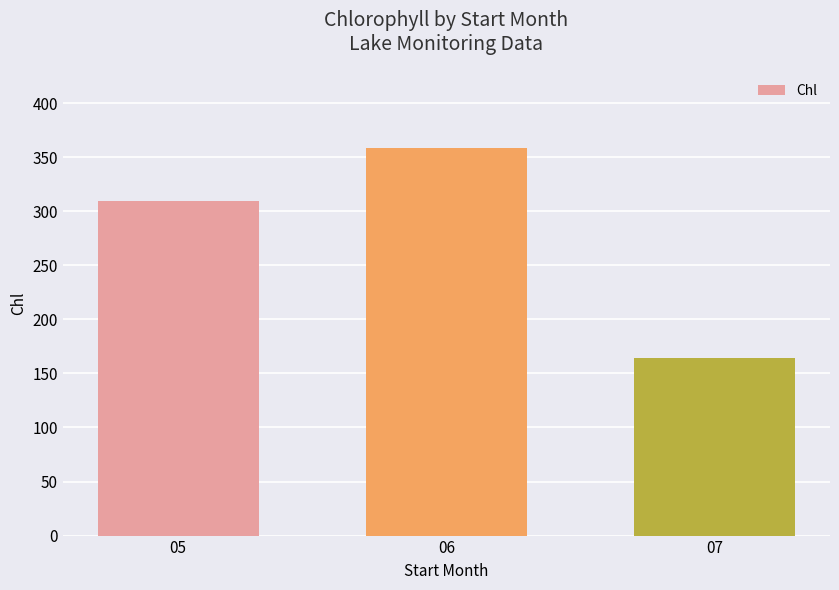

Rank the categories by value from highest to lowest.

06, 05, 07